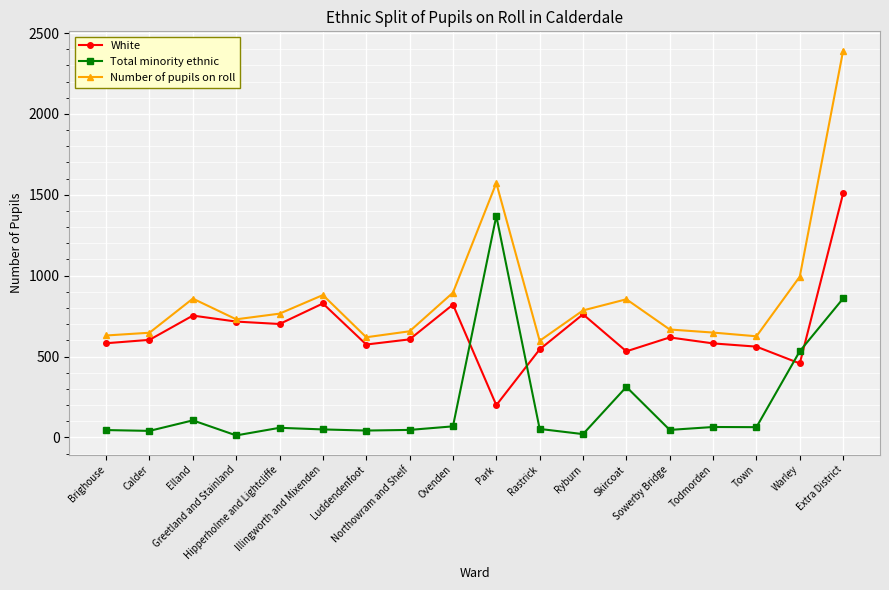

True or false: Total minority ethnic and Number of pupils on roll intersect in this chart.

False